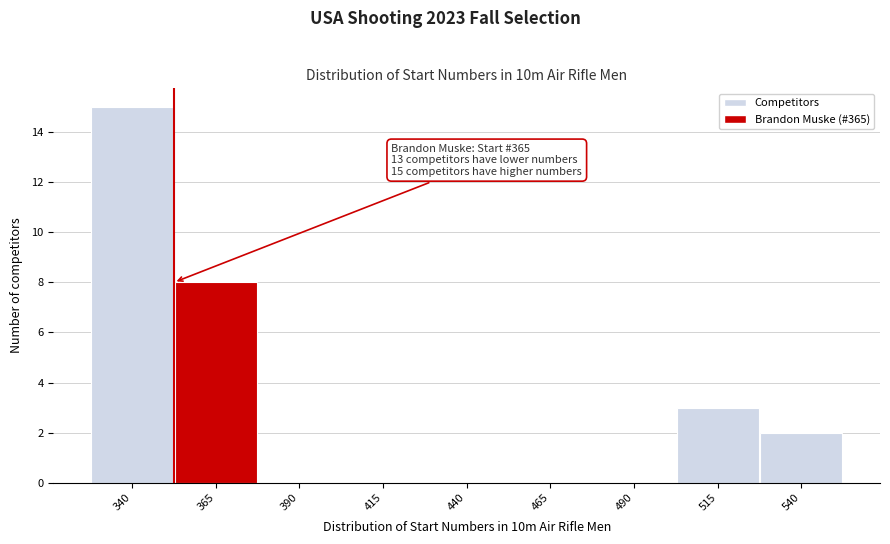

Reading left to right, list all the values displayed in this chart.

340=15	365=8	390=0	415=0	440=0	465=0	490=0	515=3	540=2